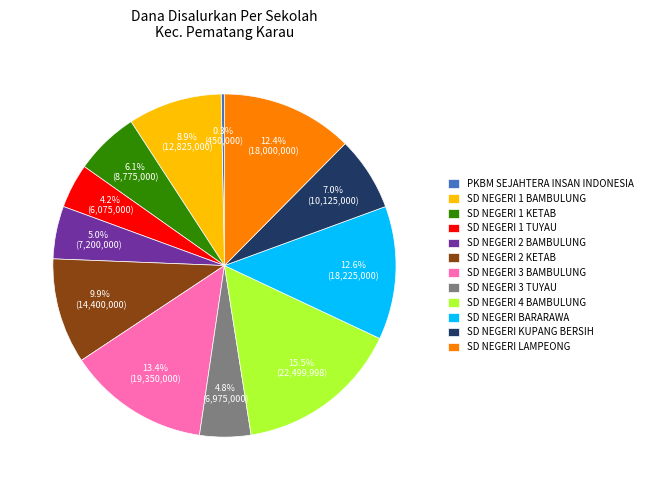

How much of the chart is everything except SD NEGERI BARARAWA?

87.4%